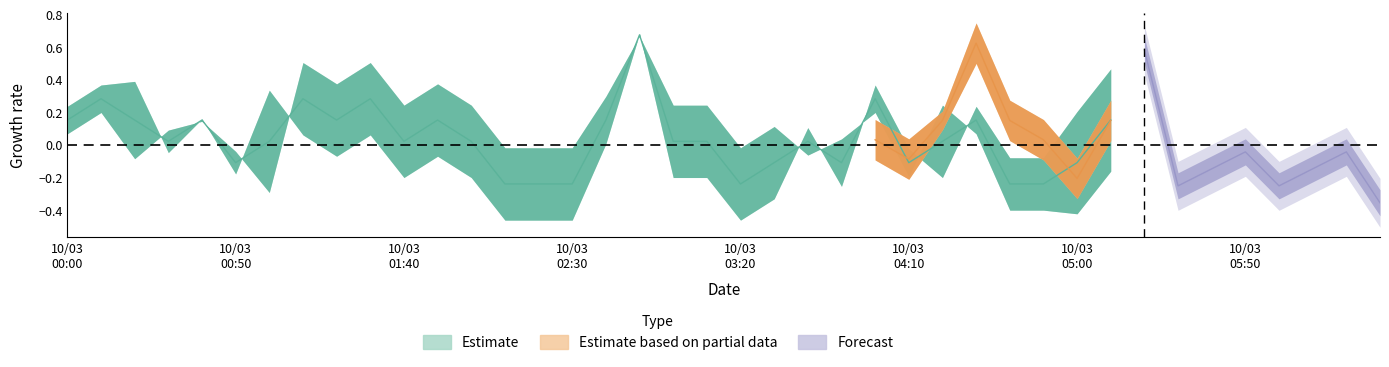

At which category is the sum across all series the highest?

17